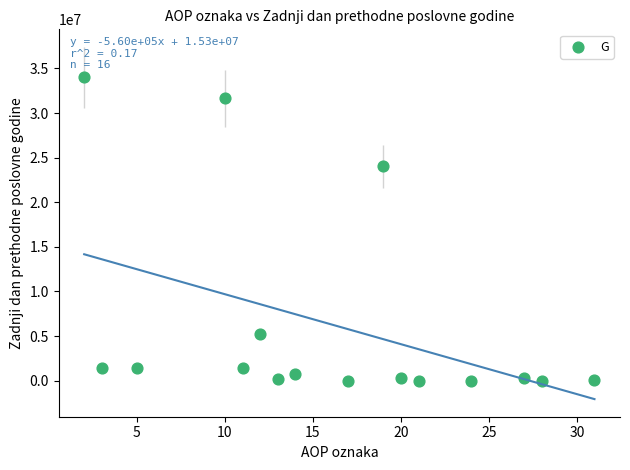

What Y value in the scatter plot is closest to 17002429?

24026777